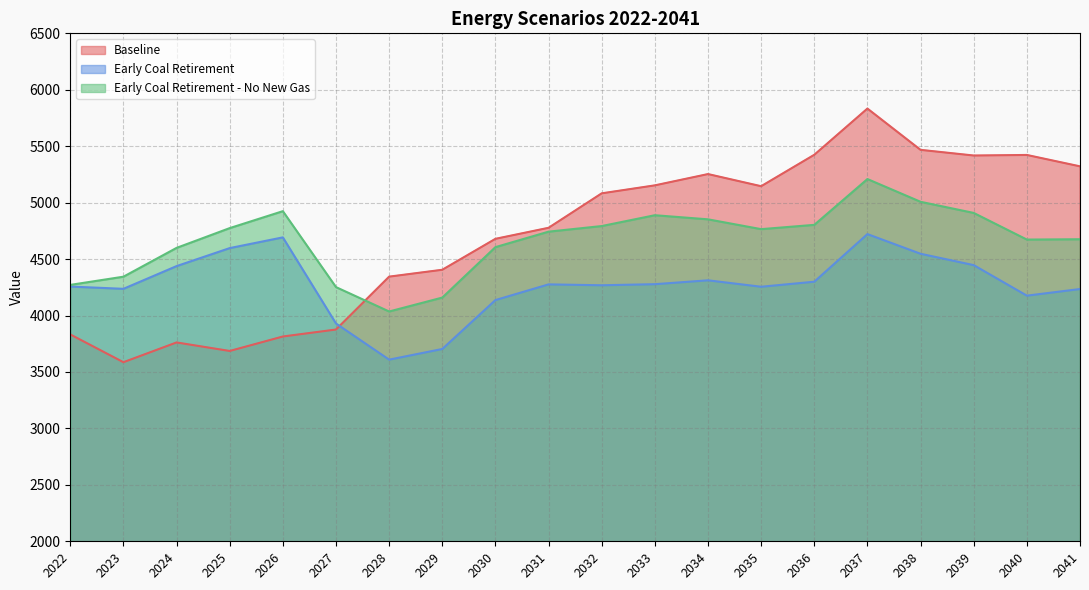

Which series ends up on top after the final intersection of Early Coal Retirement - No New Gas and Baseline?

Baseline